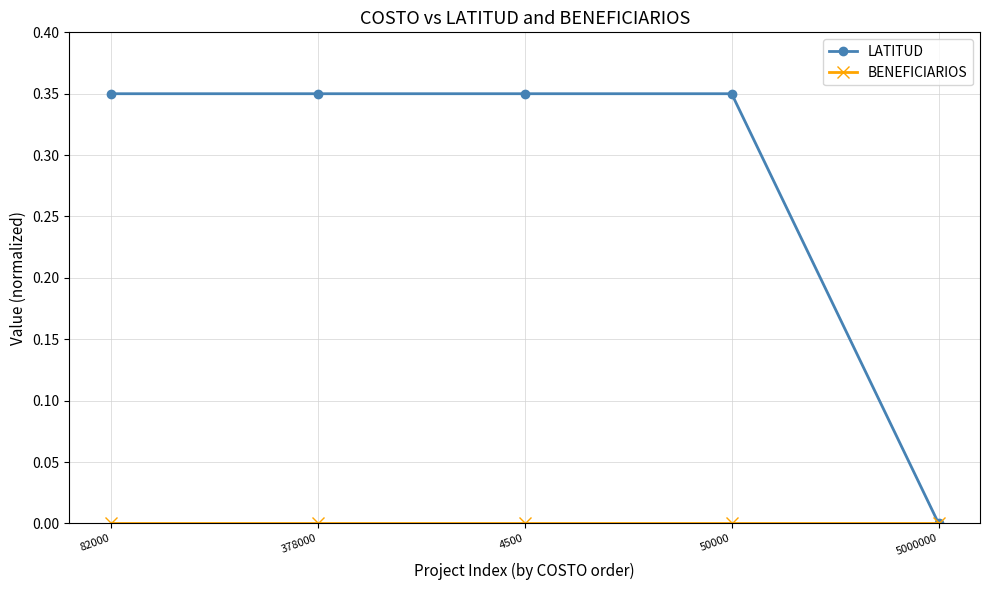

Which series has the largest total across all categories?

LATITUD